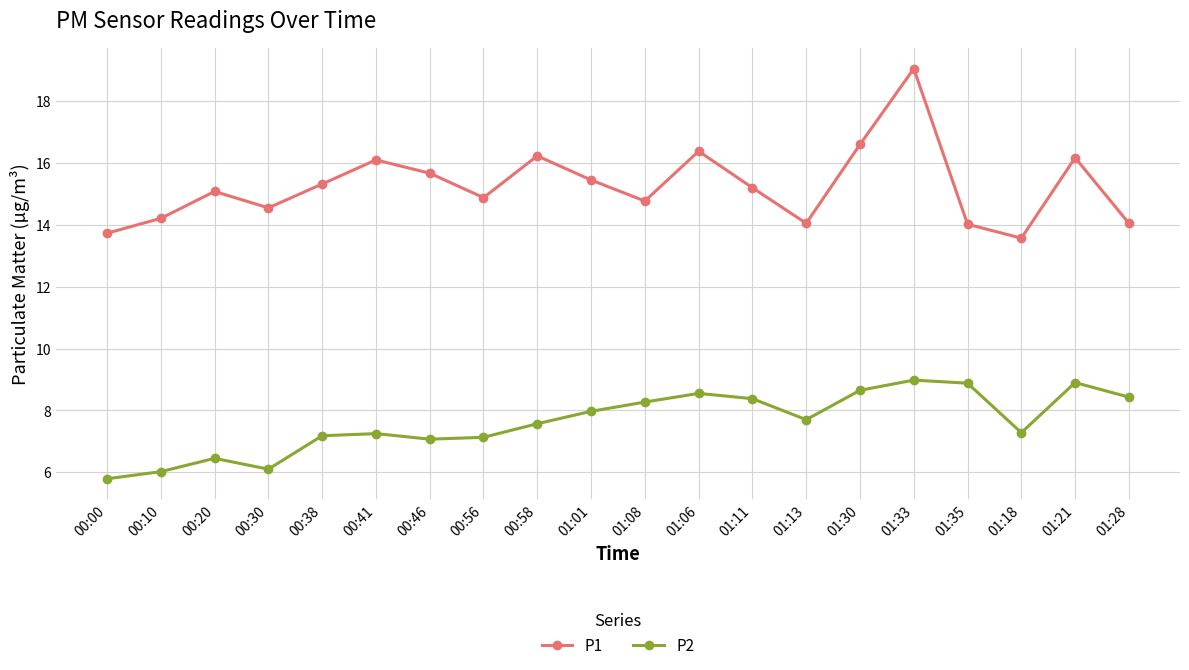

The value of P2 at 00:00 is 5.8. True or false?

True